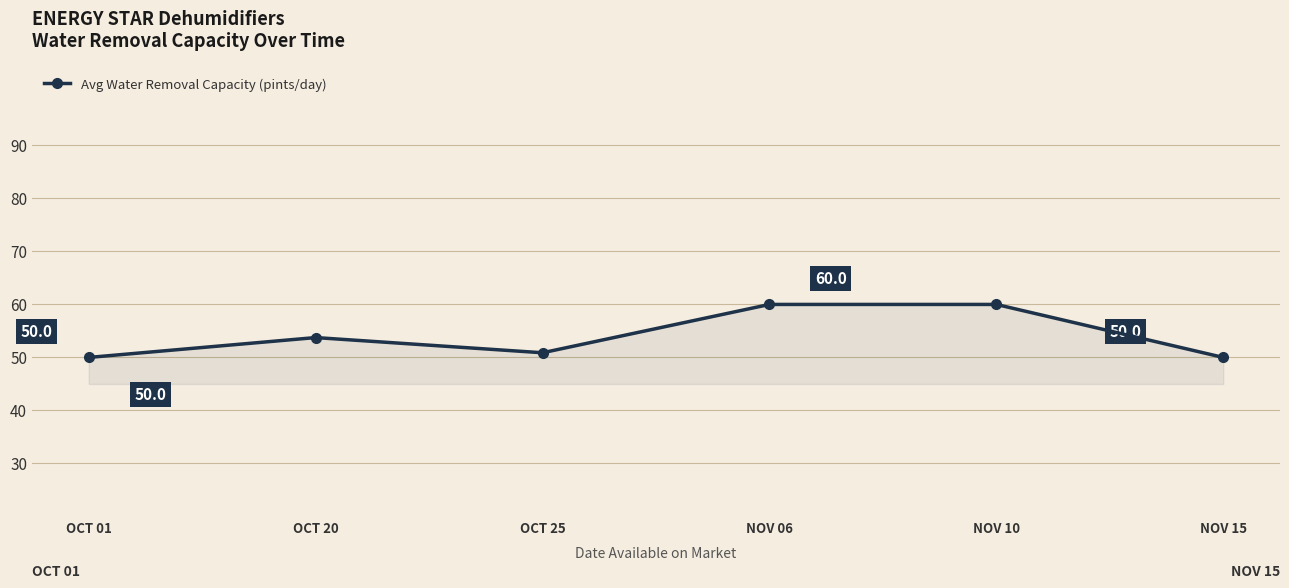

What is the greatest value displayed?

60.0